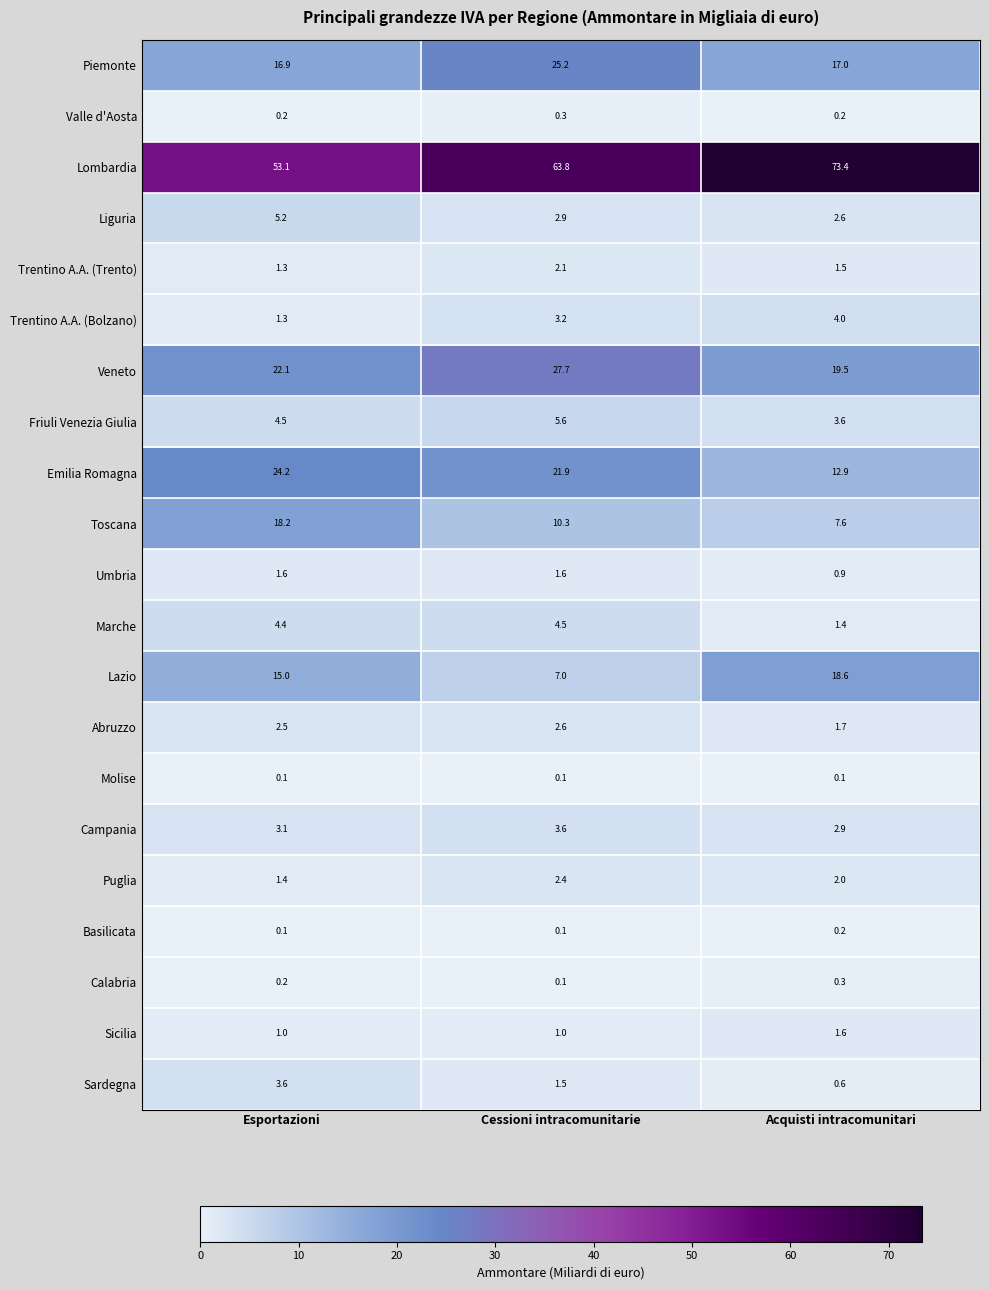

List the labels in order of Trentino A.A. (Bolzano) value, smallest first.

Esportazioni, Cessioni intracomunitarie, Acquisti intracomunitari